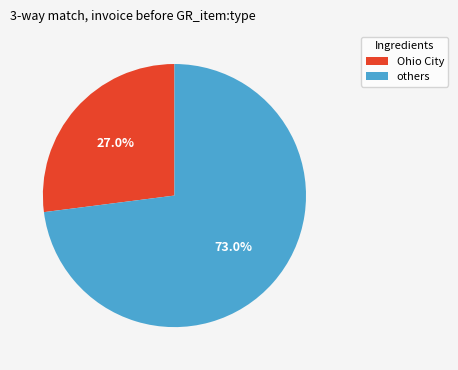

To the nearest percent, what is the average slice percentage?

50%